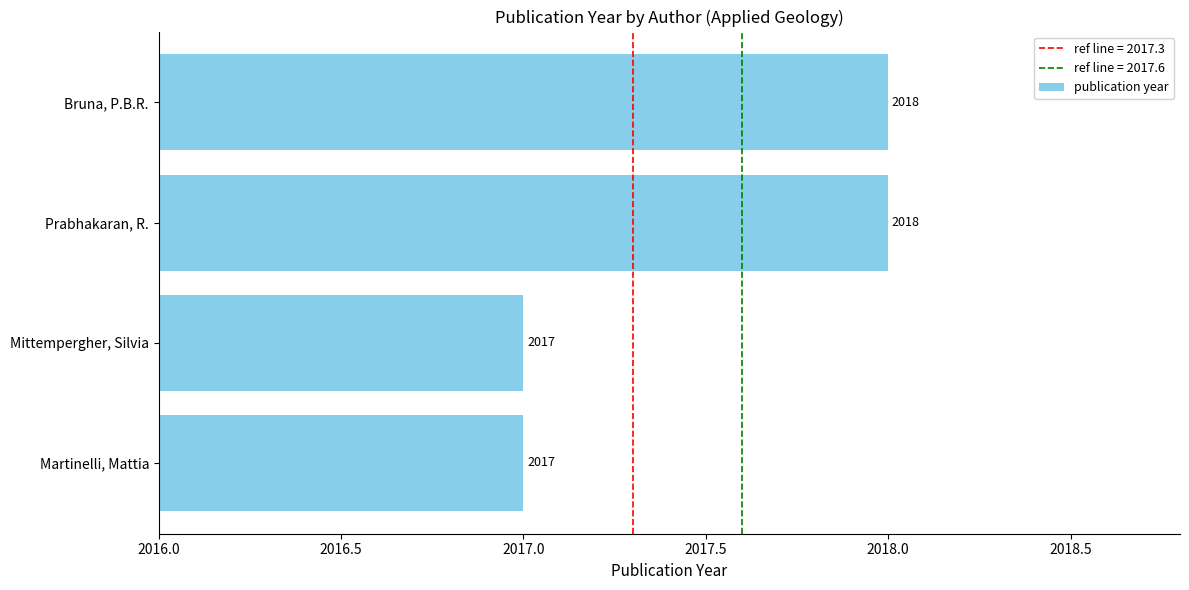

True or false: the data shows 2017 at Martinelli, Mattia.

True